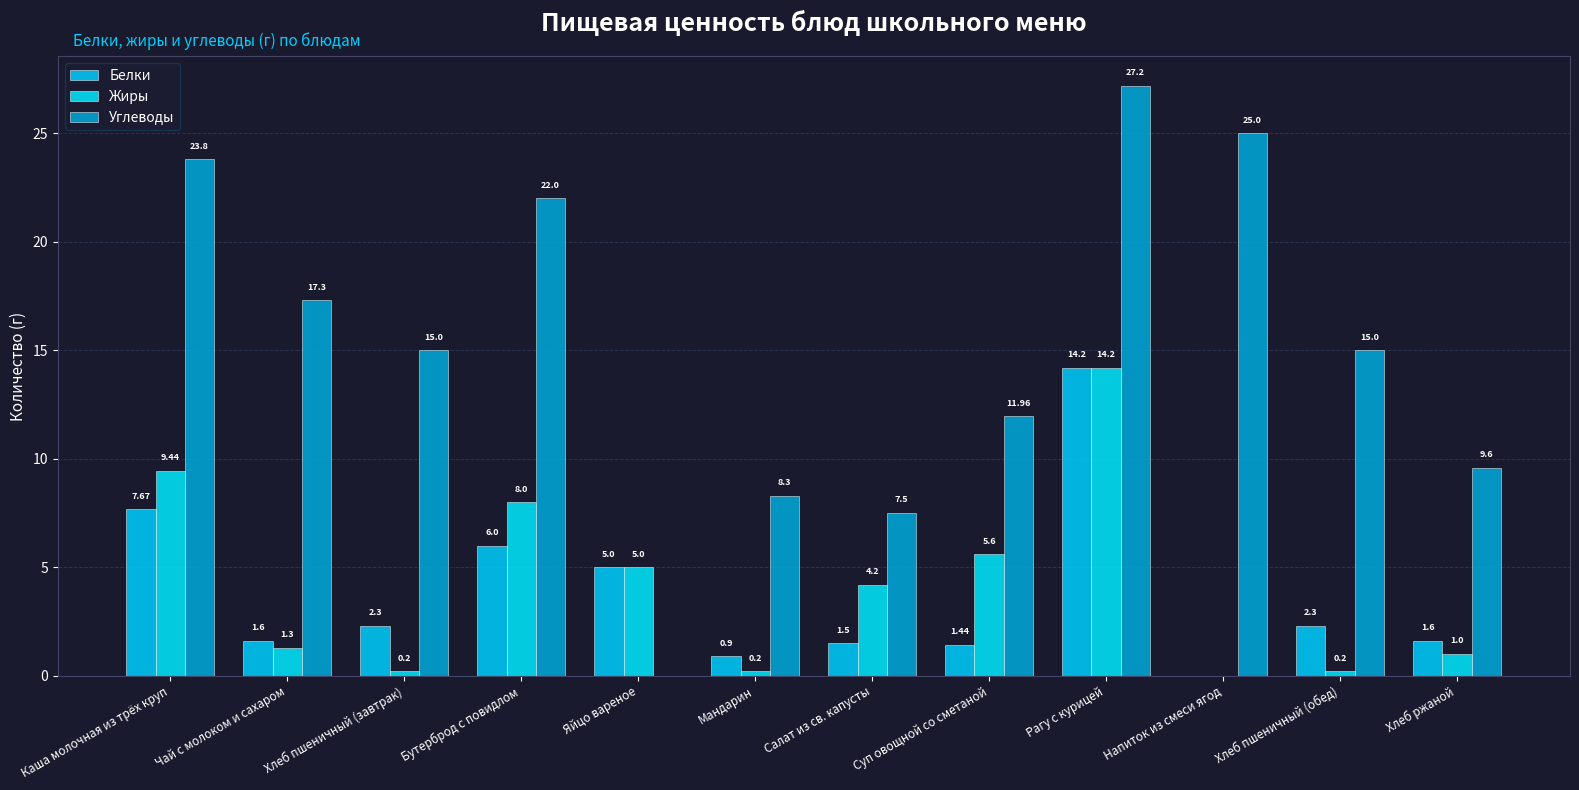

Reading left to right, transcribe all the data shown in this chart.

Белки: 7.7	1.6	2.3	6.0	5.0	0.9	1.5	1.4	14.2	0.0	2.3	1.6
Жиры: 9.4	1.3	0.2	8.0	5.0	0.2	4.2	5.6	14.2	0.0	0.2	1.0
Углеводы: 23.8	17.3	15.0	22.0	0.0	8.3	7.5	12.0	27.2	25.0	15.0	9.6